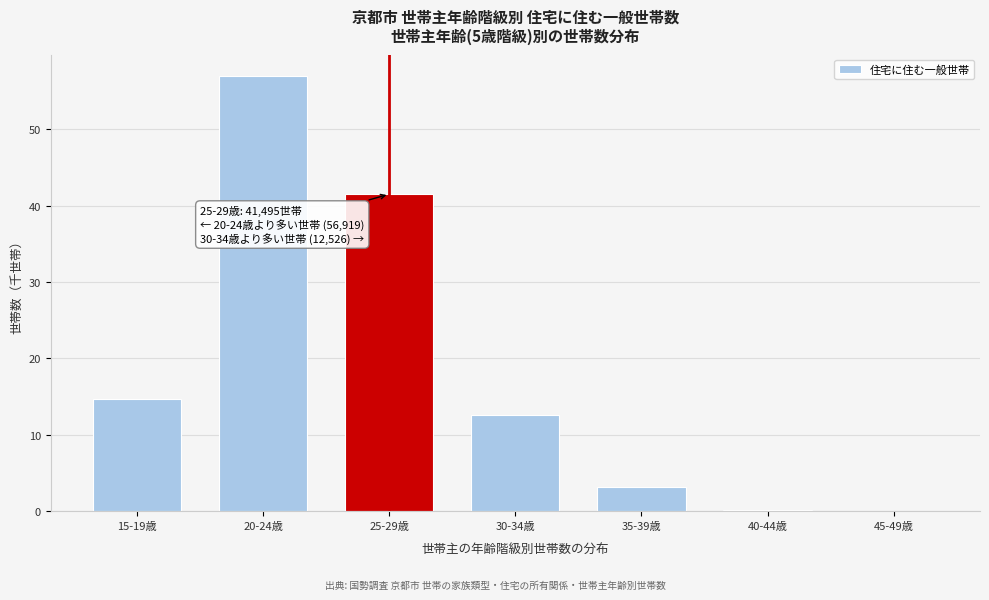

What is the sum of all values?

128.9